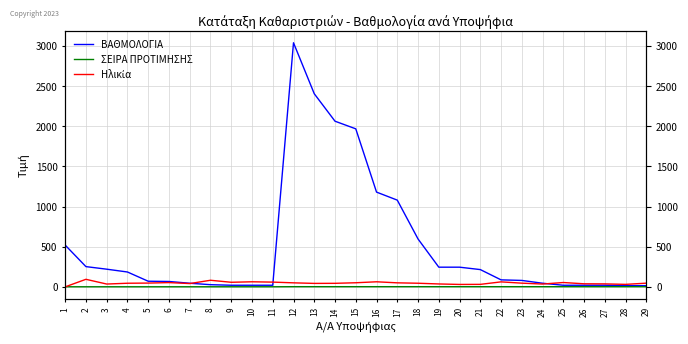

Rank the series at 1 from highest to lowest value.

ΒΑΘΜΟΛΟΓΙΑ, ΣΕΙΡΑ ΠΡΟΤΙΜΗΣΗΣ, Ηλικία